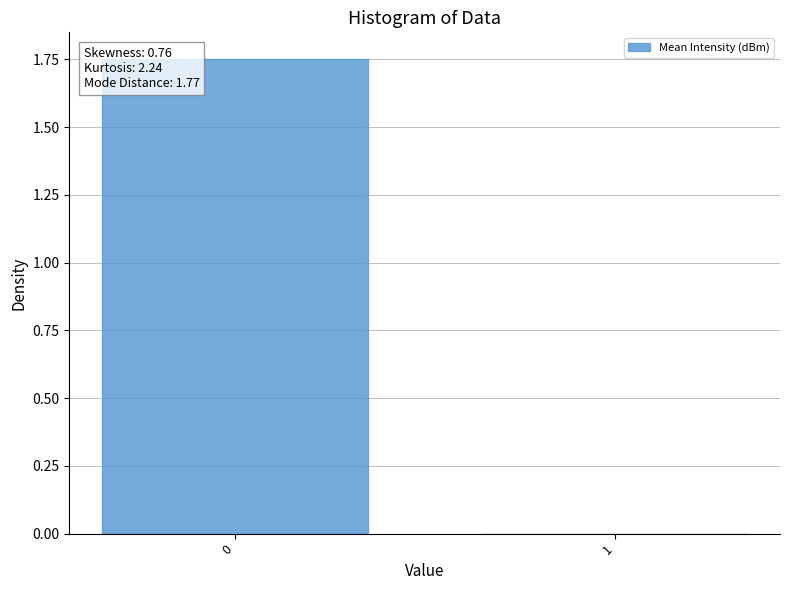

Are the bars horizontal?

No